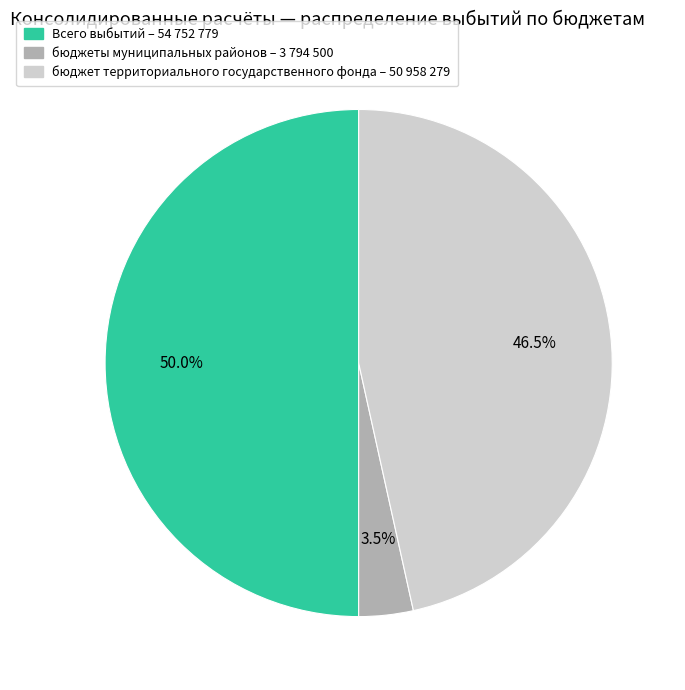

What portion of the pie excludes Всего выбытий?

50.0%